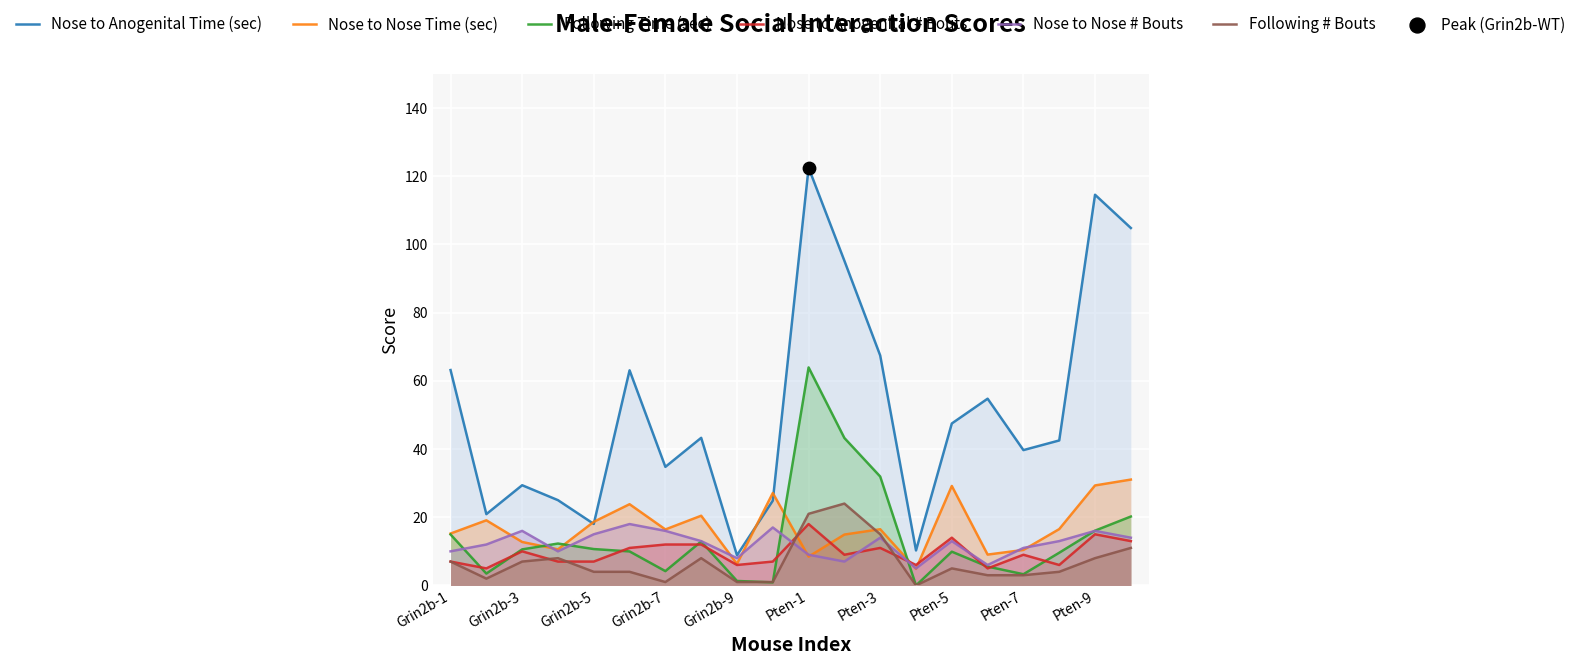

What are all the series names shown in the legend?

Nose to Anogenital Time (sec), Nose to Nose Time (sec), Following Time (sec), Nose to Anogenital # Bouts, Nose to Nose # Bouts, Following # Bouts